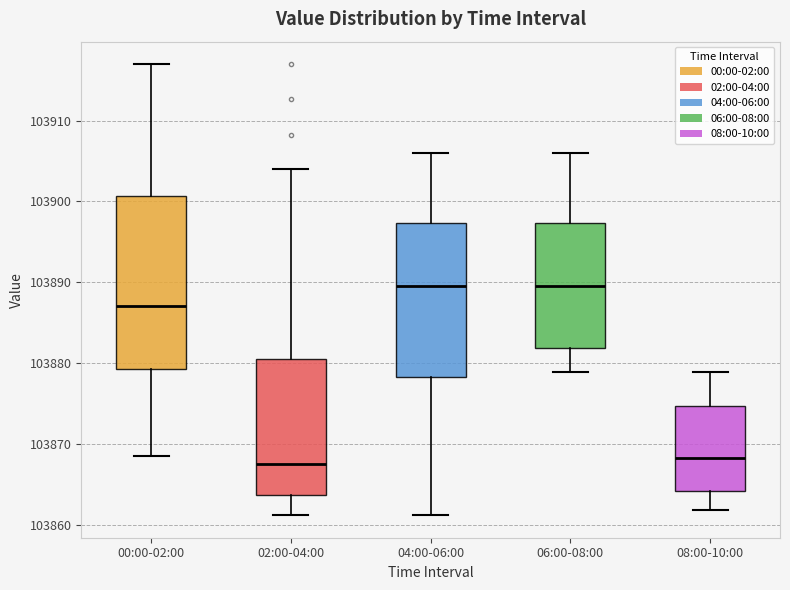

Where does the upper whisker of the box for 02:00-04:00 end on the y-axis? The values are not printed on the chart, so give them approximately, as read against the axis.

103904